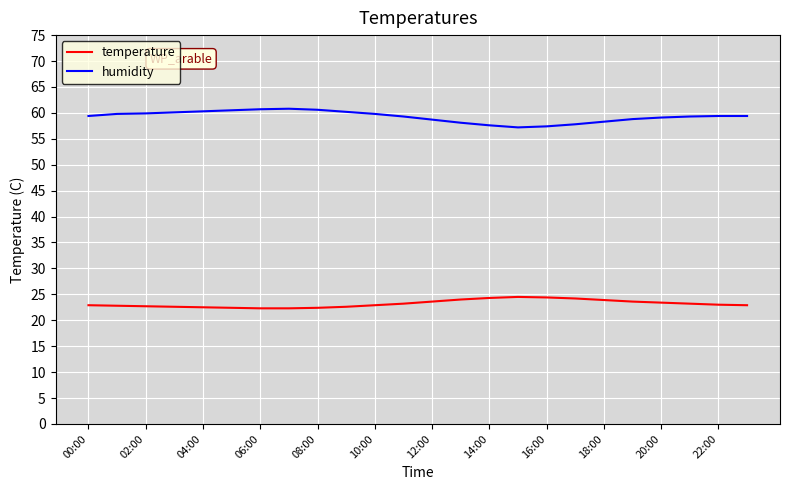

True or false: temperature and humidity intersect in this chart.

False